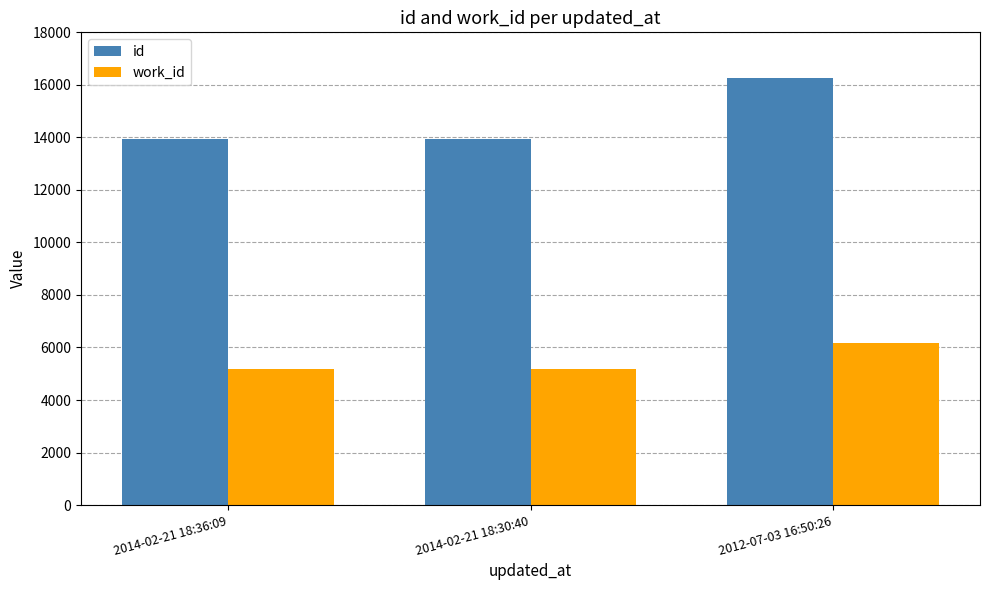

What position from the left is 2012-07-03 16:50:26?

3